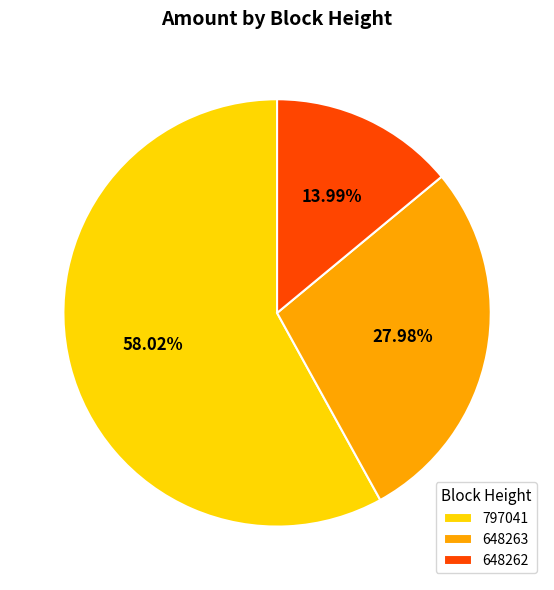

Which slice represents more than half of the pie?

797041